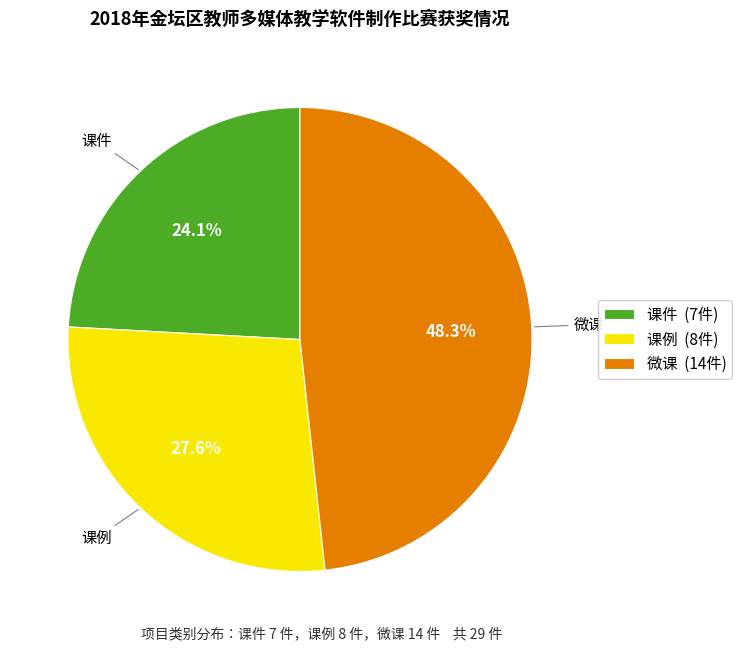

Is 课件 (7件) the majority of the pie?

No